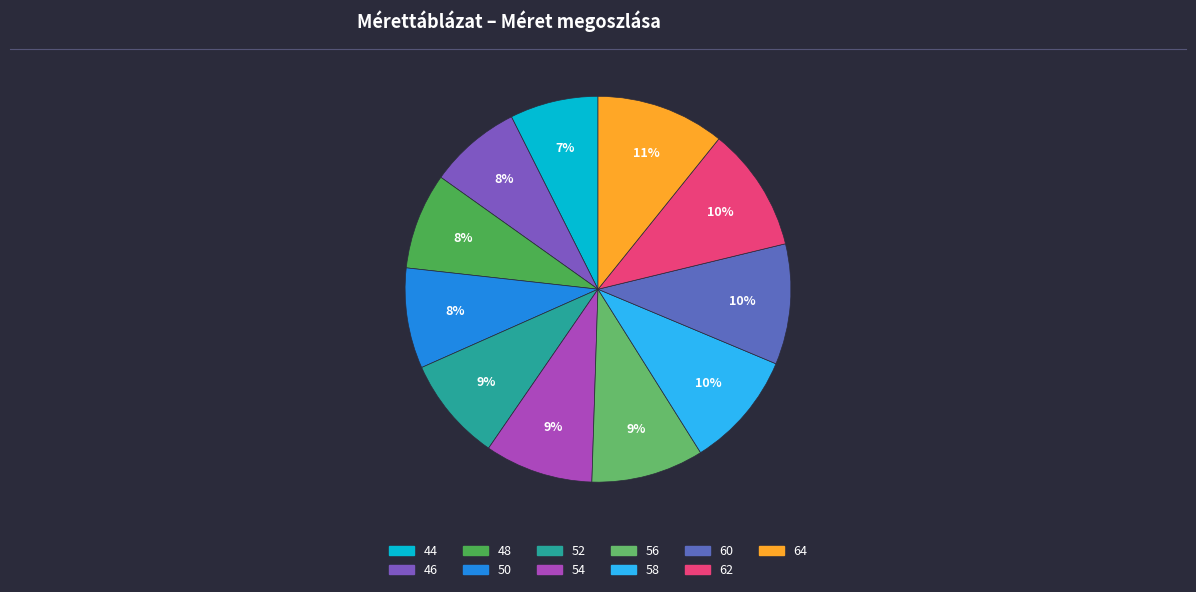

What percentage is the 62 slice, to the nearest percent?

10%